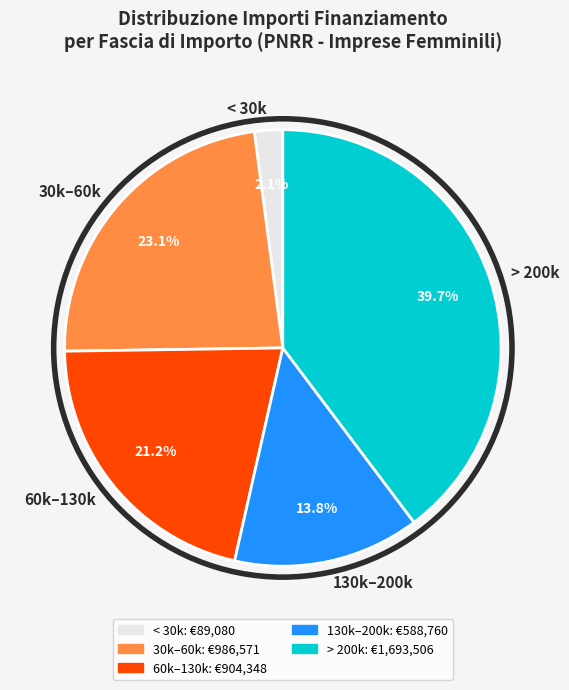

Approximately how many times larger is the value at 130k–200k compared to > 200k?

0.3